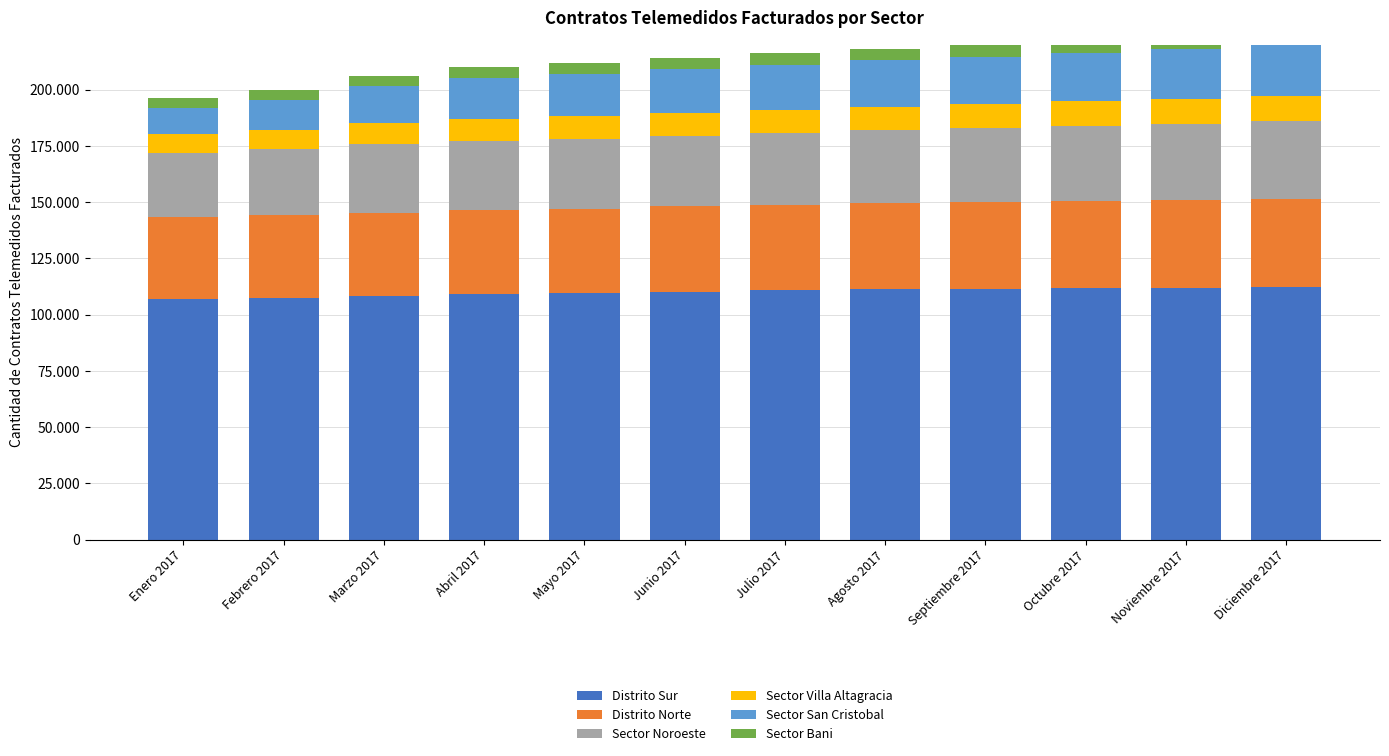

What is the greatest value displayed?

112300